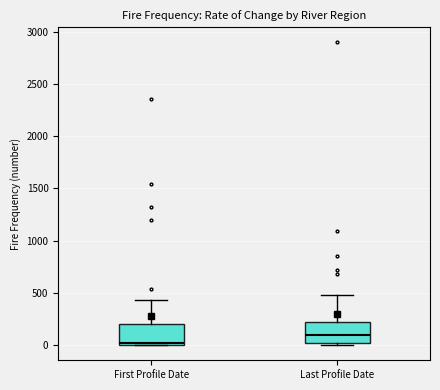

Reading left to right, read every box against the y-axis: the position of its median line, the range the box covers, and the ends of its whiskers. The values are not printed on the chart, so give them approximately, as read against the axis.

First Profile Date: median 0 (just above the box's lower edge), box 0 to 200, whiskers 0 to 450
Last Profile Date: median 100, box 0 to 200, whiskers 0 (just below the box's lower edge) to 500